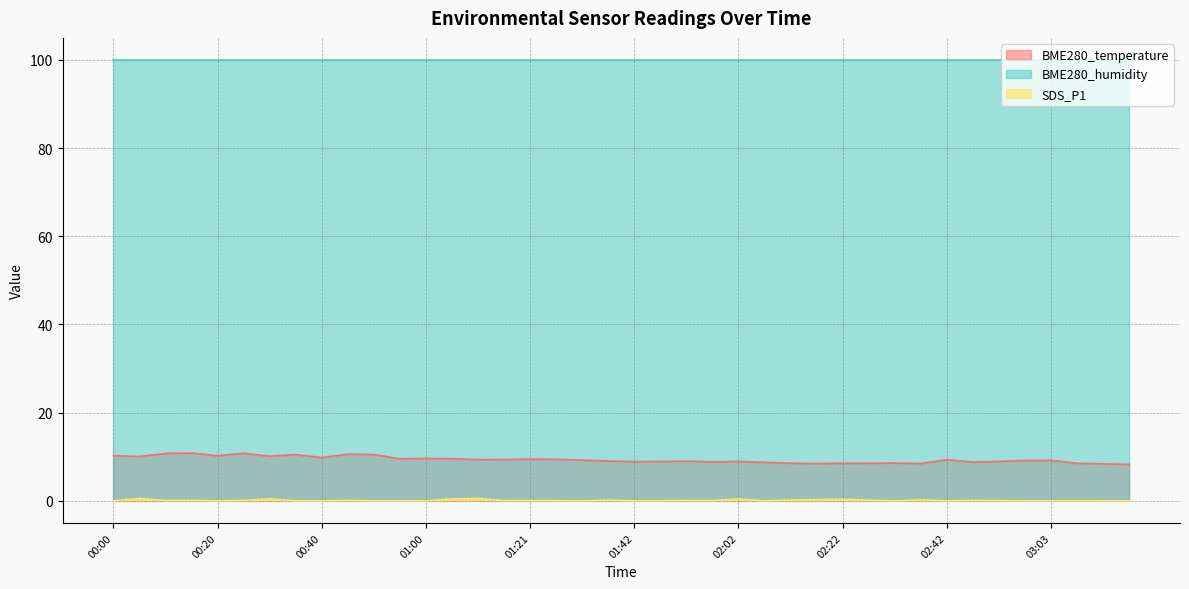

True or false: SDS_P1 and BME280_temperature cross at least once.

False